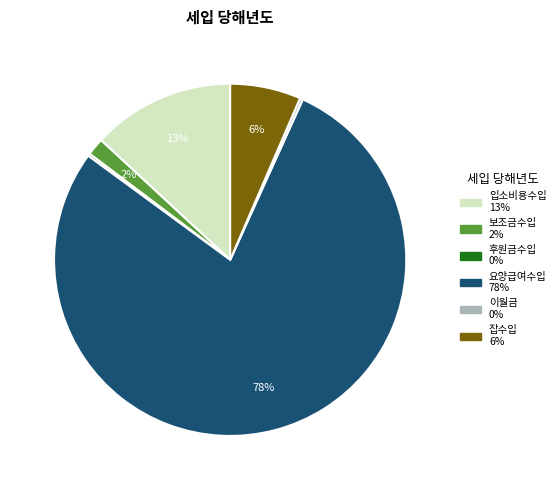

Is there a majority slice in this chart?

Yes